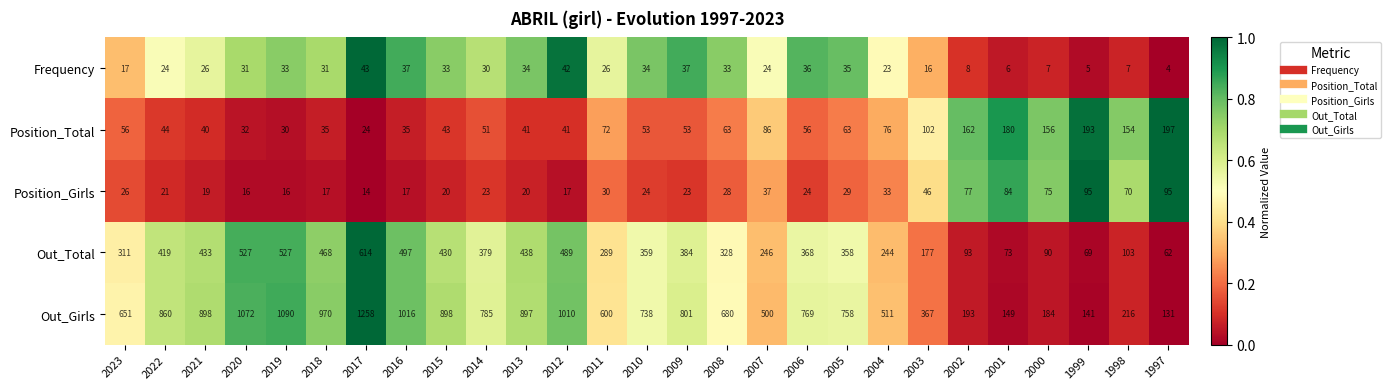

What is the sum of all Position_Total values?

2138